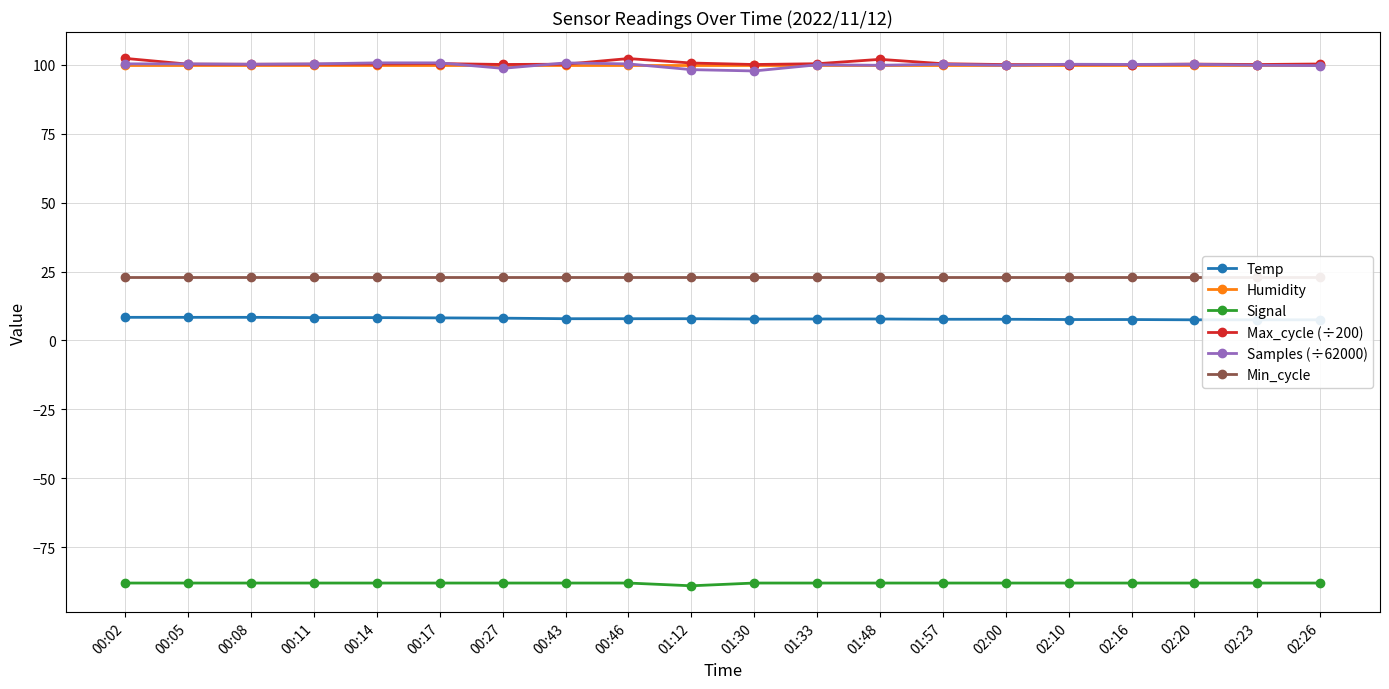

True or false: Samples (÷62000) and Temp cross at least once.

False